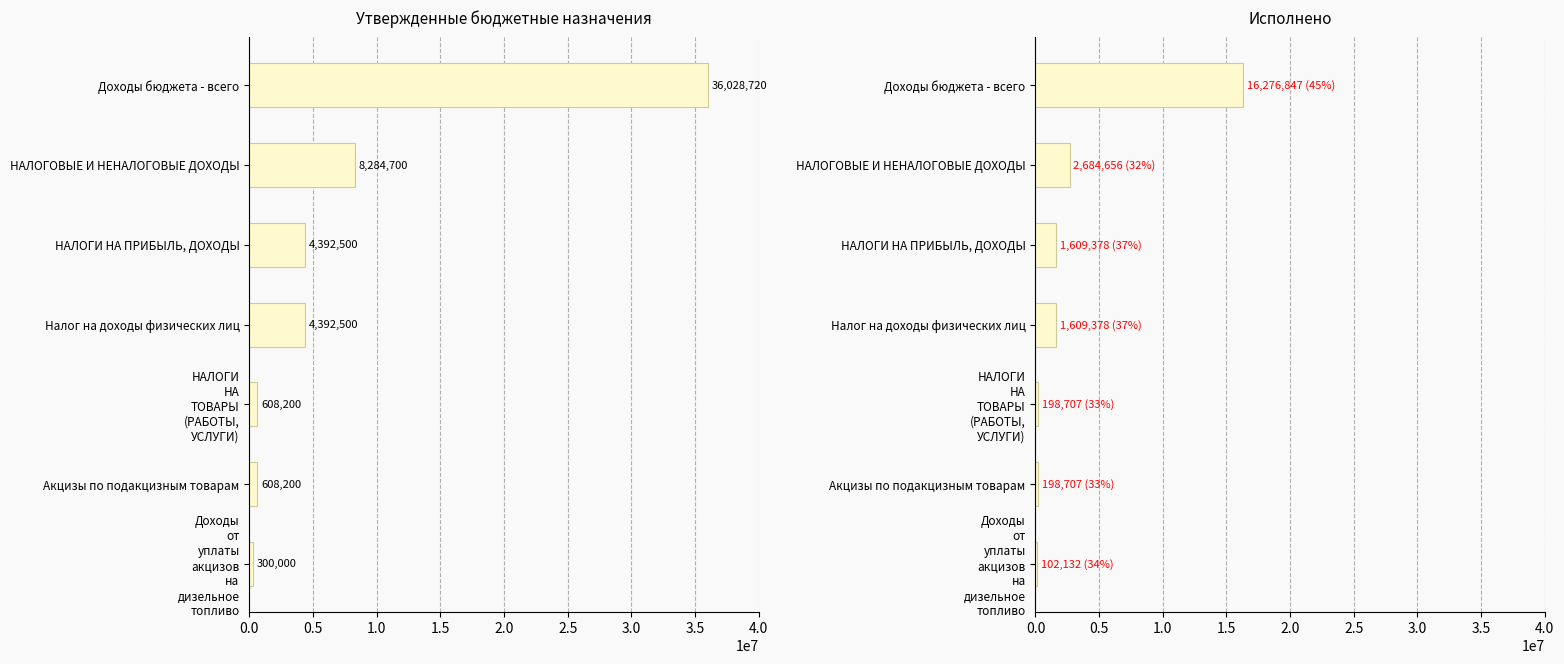

How many groups of bars are there?

7